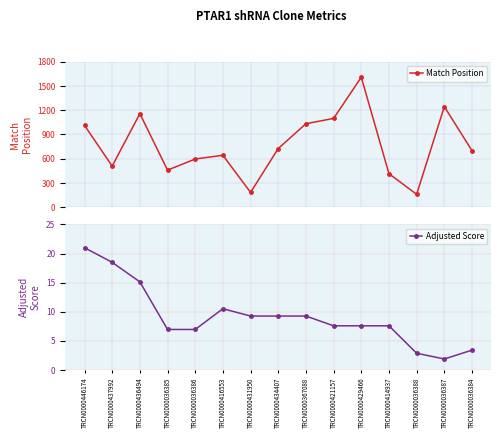

List the series in order of their peak value, highest first.

Match Position, Adjusted Score